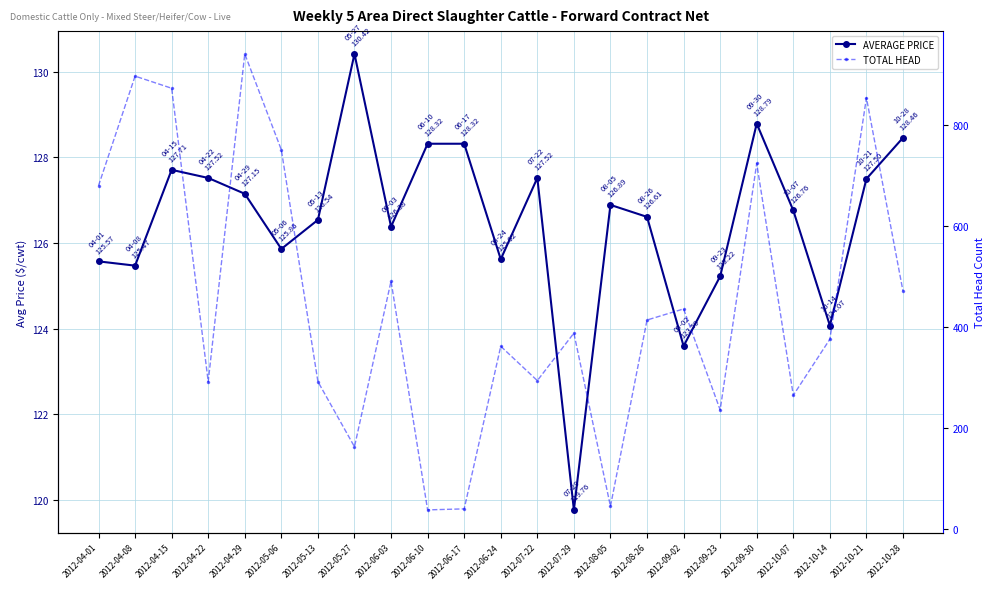

What are all the series names shown in the legend?

AVERAGE PRICE, TOTAL HEAD